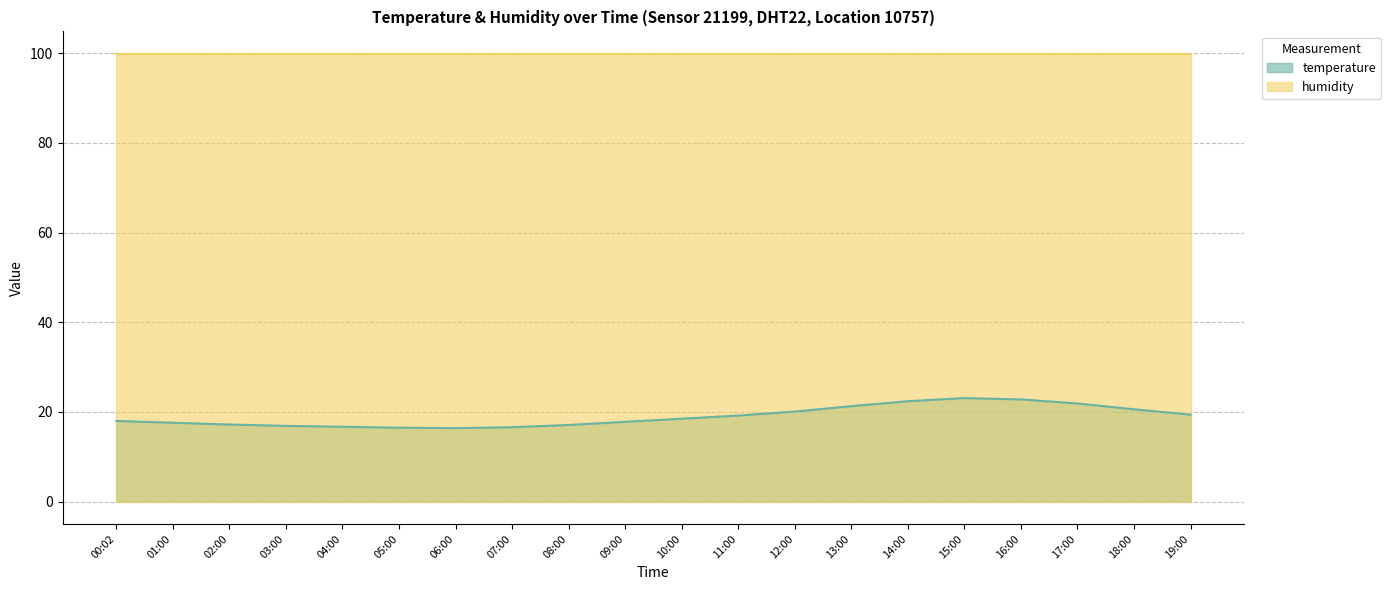

What position from the right is 01:00?

19